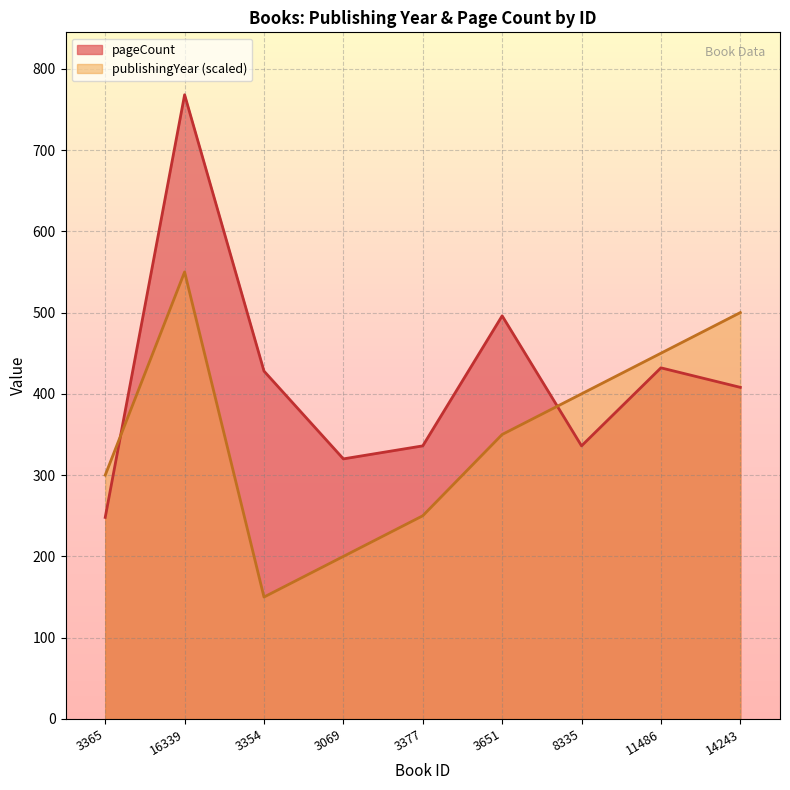

How many interior local peaks does the pageCount series have?

3